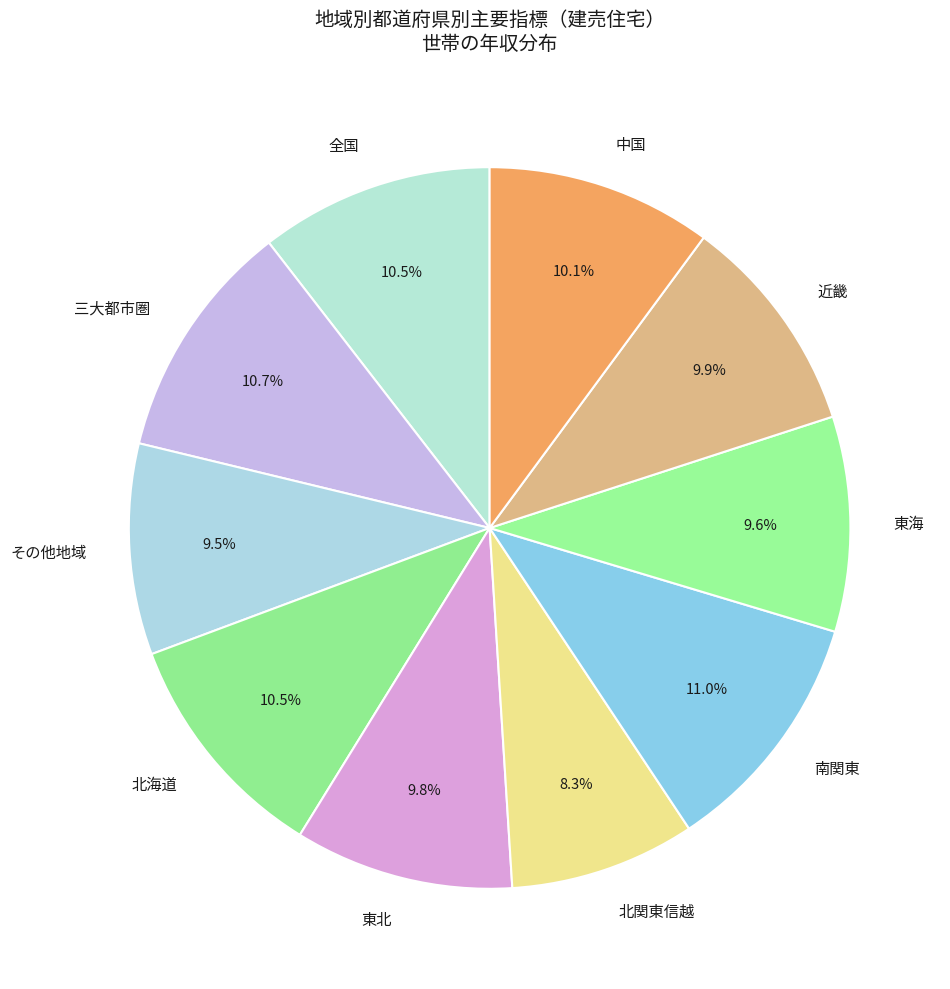

Which has a higher value, 近畿 or 三大都市圏?

三大都市圏